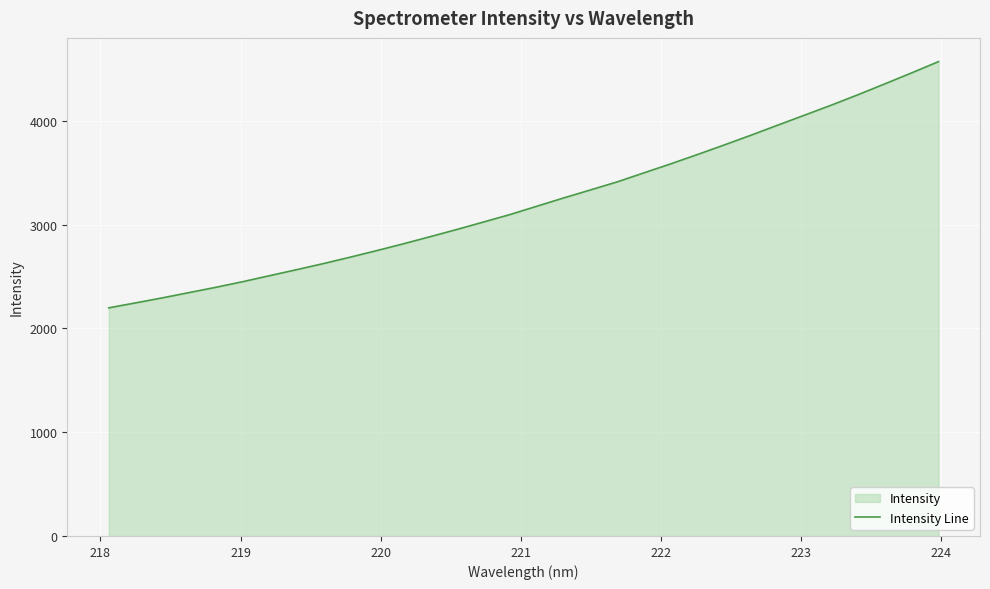

What is the maximum value shown in the chart?

4571.2